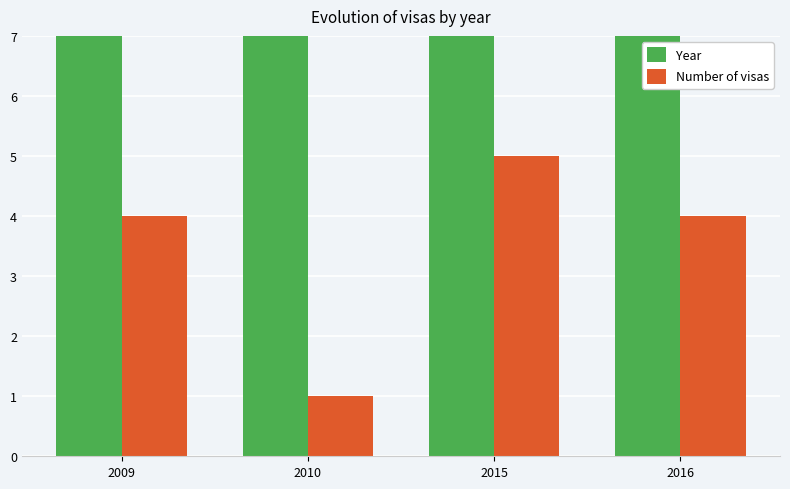

How many bars are there in total?

8